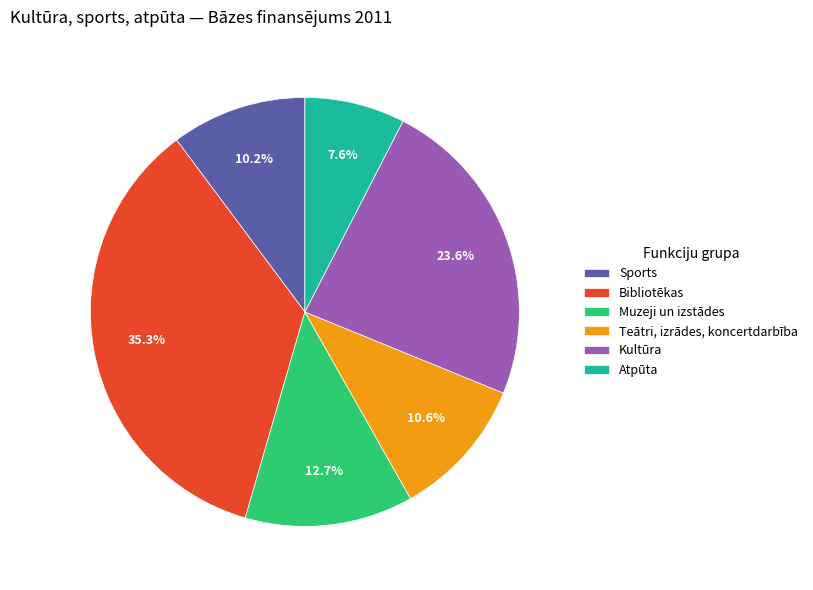

Approximately how many times larger is the value at Teātri, izrādes, koncertdarbība compared to Sports?

1.0